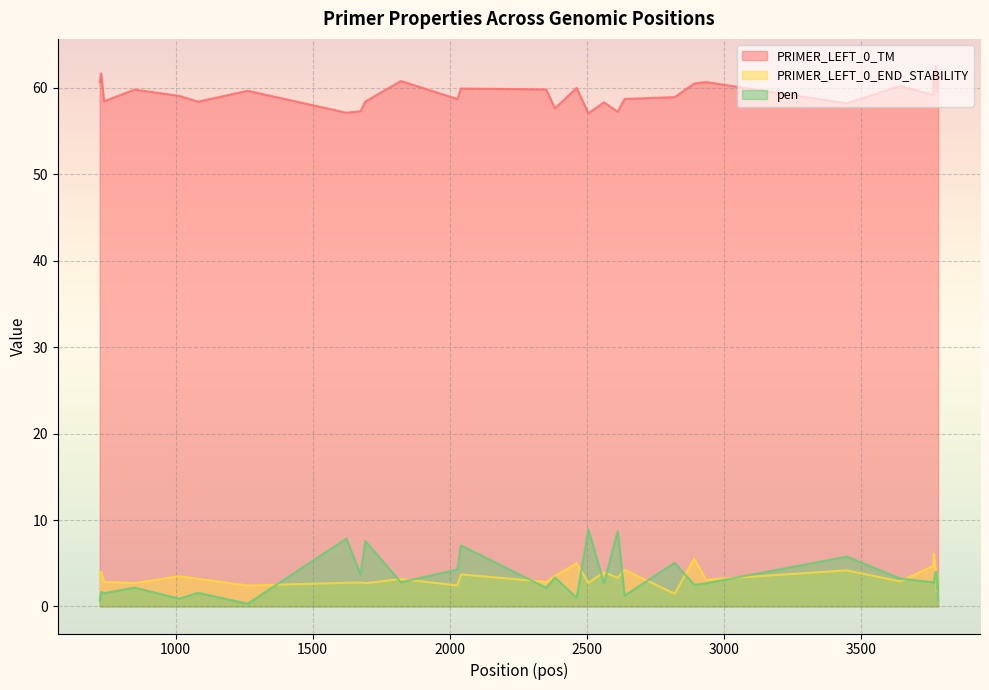

What is the value of the PRIMER_LEFT_0_END_STABILITY point at the 26th from the left?

4.7